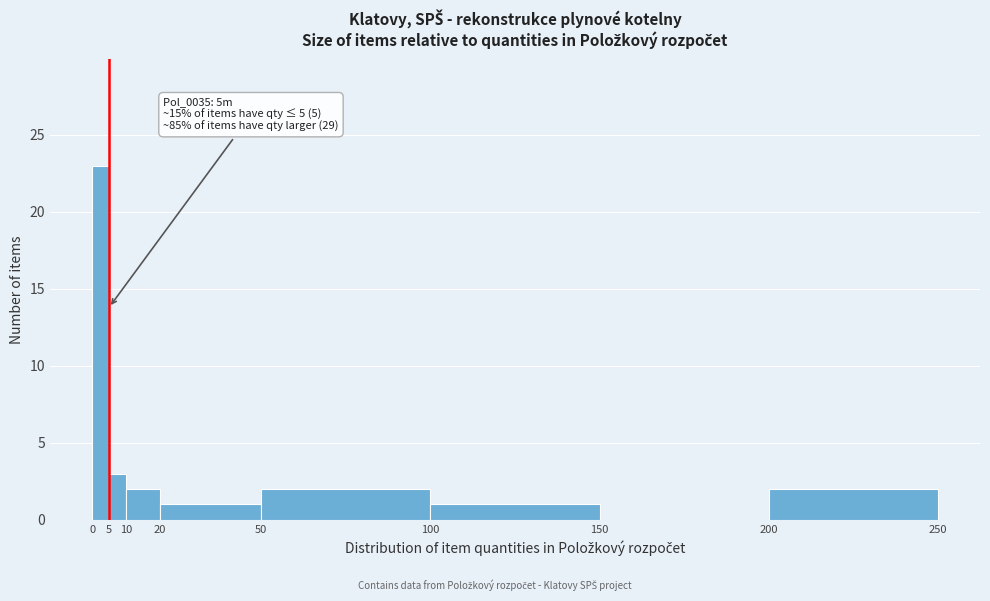

Over which range of the x-axis is the bar tallest?

0 to 5